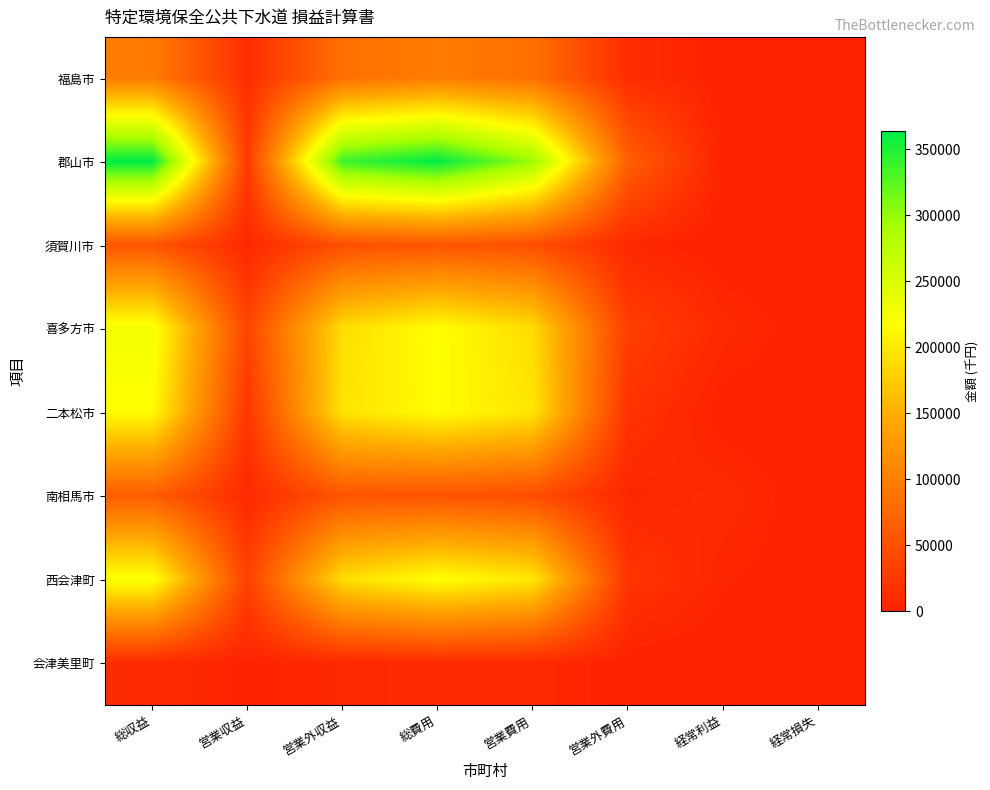

At which category does the chart reach its peak across all series?

総収益